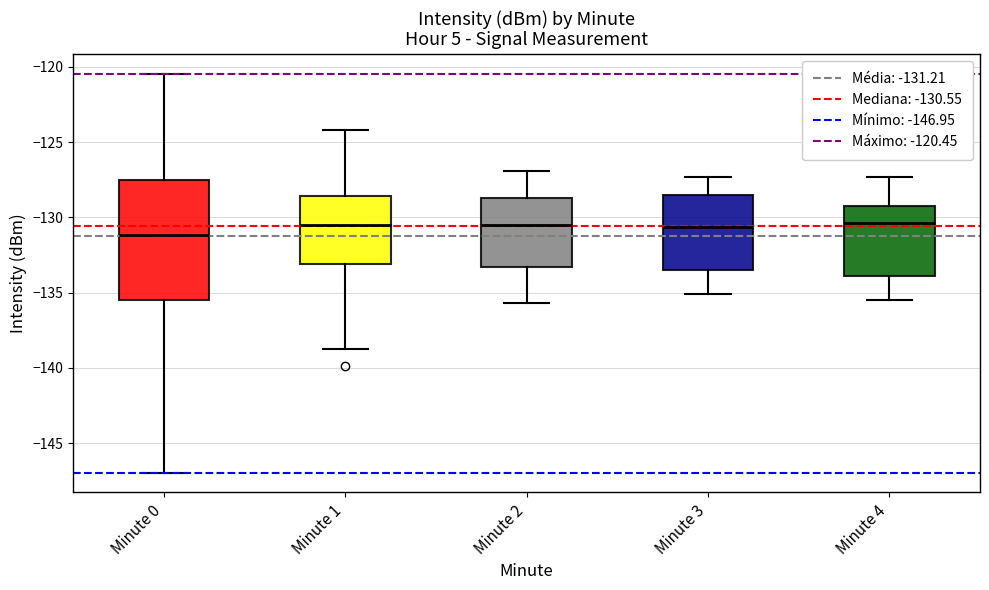

Where does the lower whisker of the box for Minute 3 end on the y-axis? The values are not printed on the chart, so give them approximately, as read against the axis.

-135.0